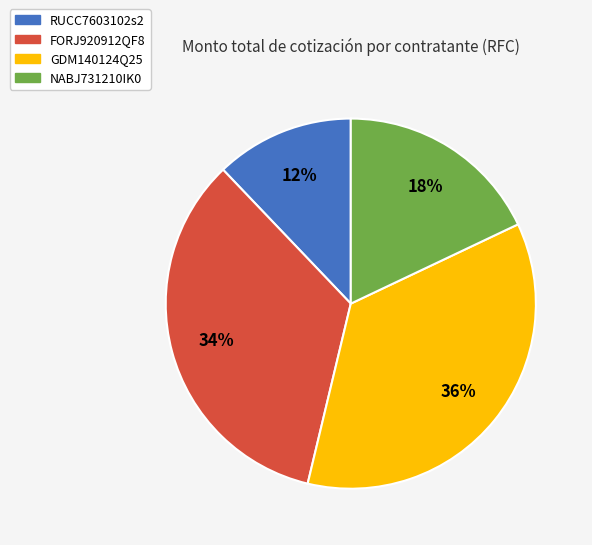

To the nearest percent, what is the difference between the largest and smallest slice percentages?

24%